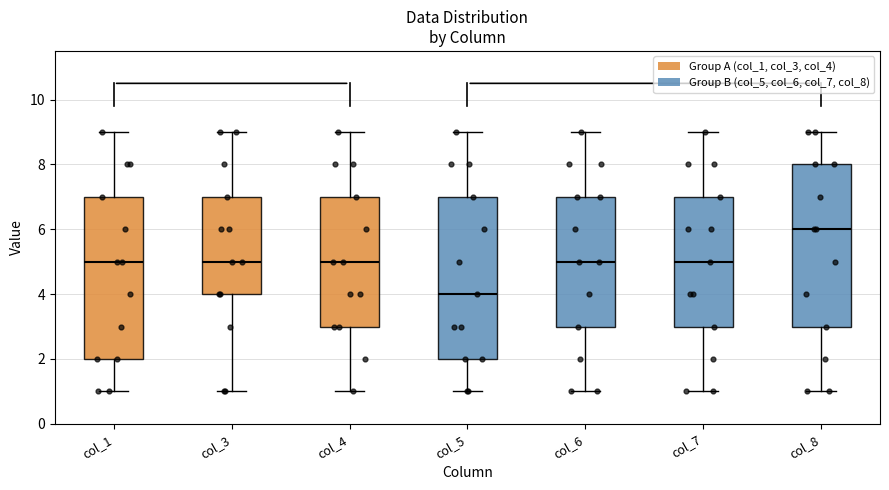

Reading left to right, read every box against the y-axis: the position of its median line, the range the box covers, and the ends of its whiskers. The values are not printed on the chart, so give them approximately, as read against the axis.

col_1: median 5, box 2 to 7, whiskers 1 to 9
col_3: median 5, box 4 to 7, whiskers 1 to 9
col_4: median 5, box 3 to 7, whiskers 1 to 9
col_5: median 4, box 2 to 7, whiskers 1 to 9
col_6: median 5, box 3 to 7, whiskers 1 to 9
col_7: median 5, box 3 to 7, whiskers 1 to 9
col_8: median 6, box 3 to 8, whiskers 1 to 9